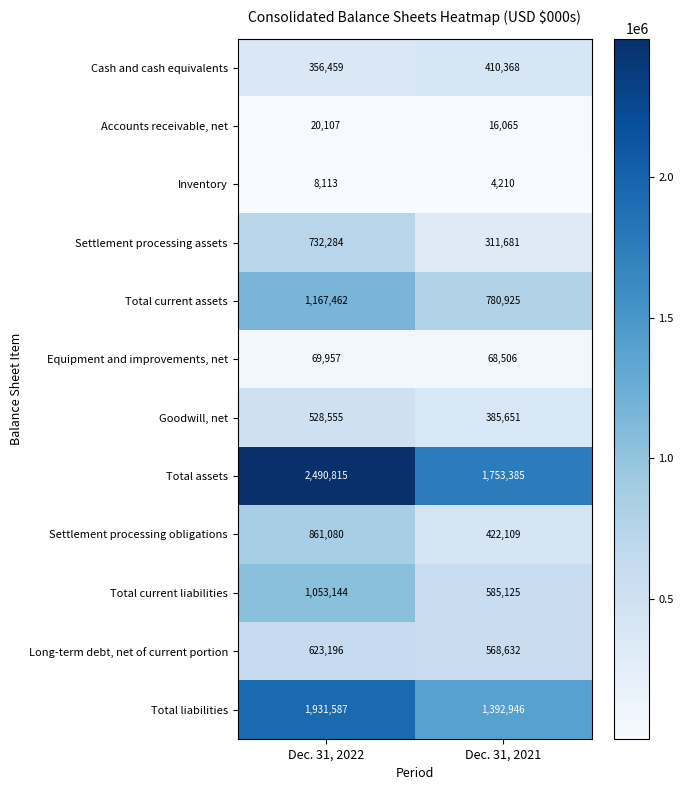

The value of Long-term debt, net of current portion at Dec. 31, 2022 is 623196. True or false?

True